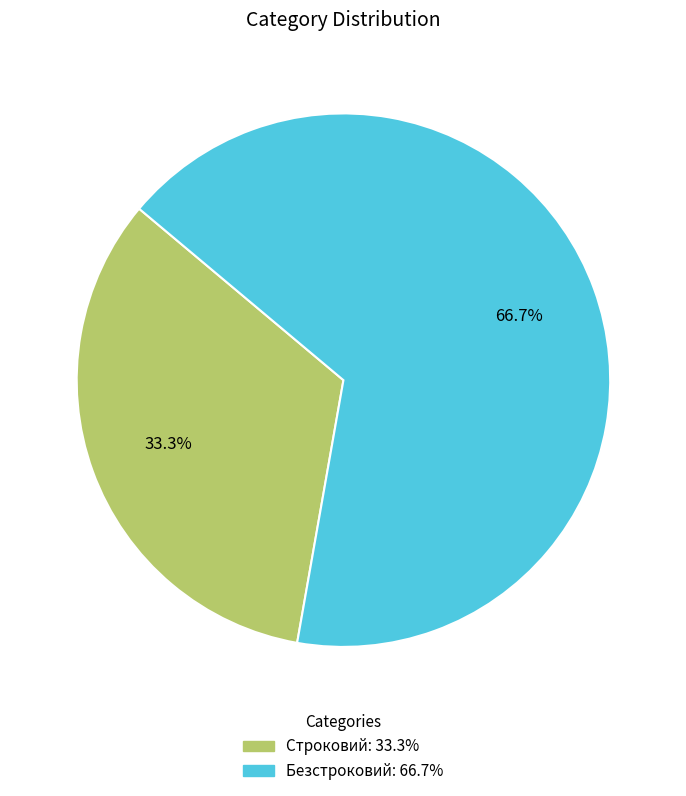

The Безстроковий slice represents 72% of the pie. True or false?

False